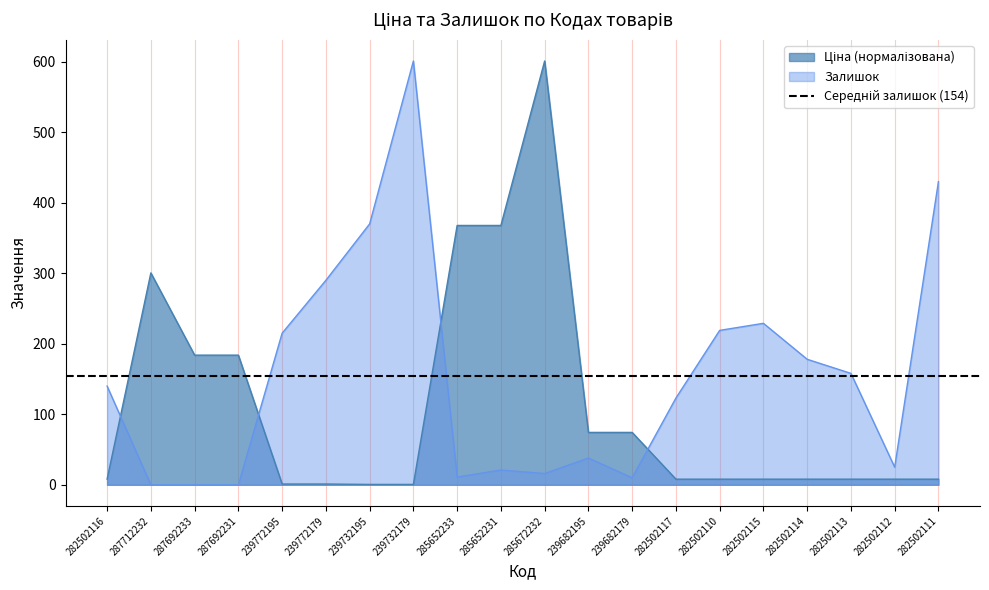

List the series in order of their peak value, lowest first.

Ціна, Залишок